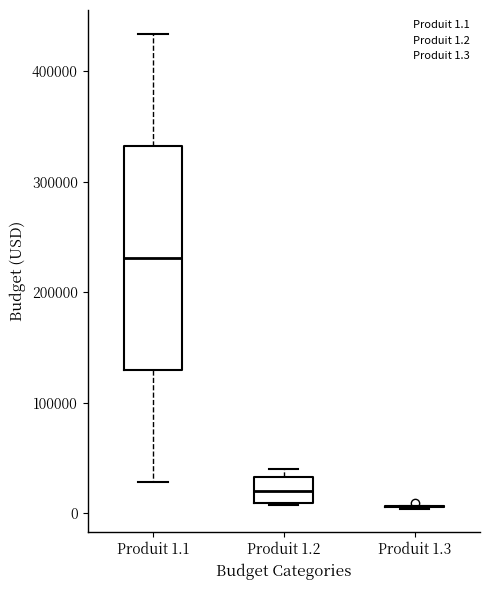

Where does the lower whisker of the box for Produit 1.1 end on the y-axis? The values are not printed on the chart, so give them approximately, as read against the axis.

30000